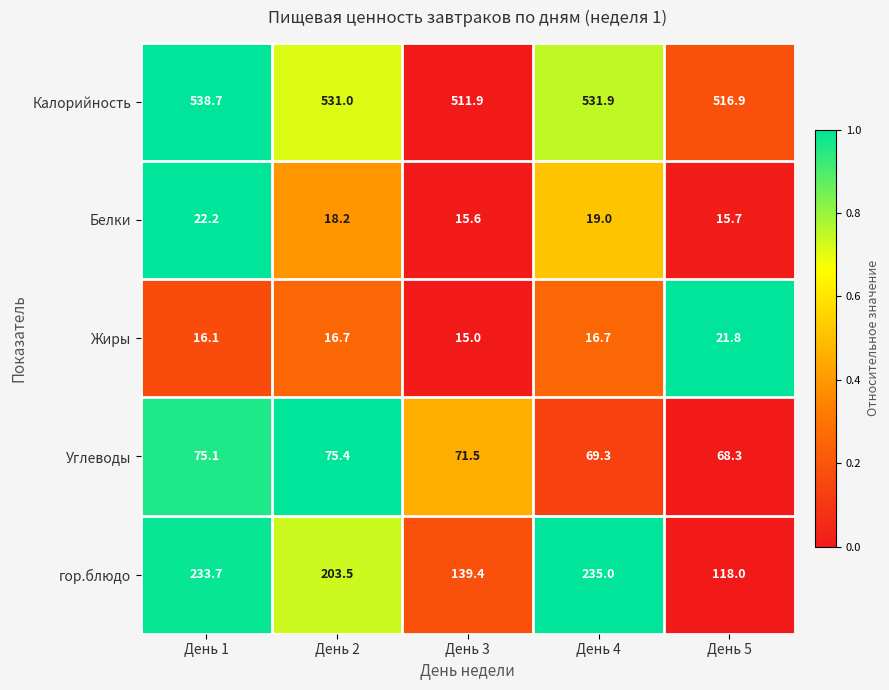

Where does the Калорийность series first go above 531?

День 1